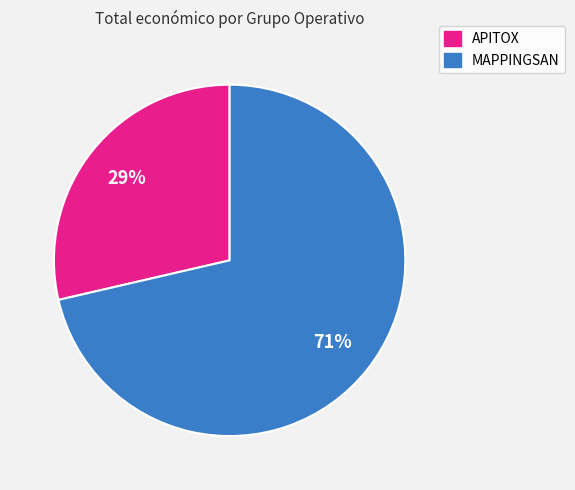

Which slice is the largest?

MAPPINGSAN